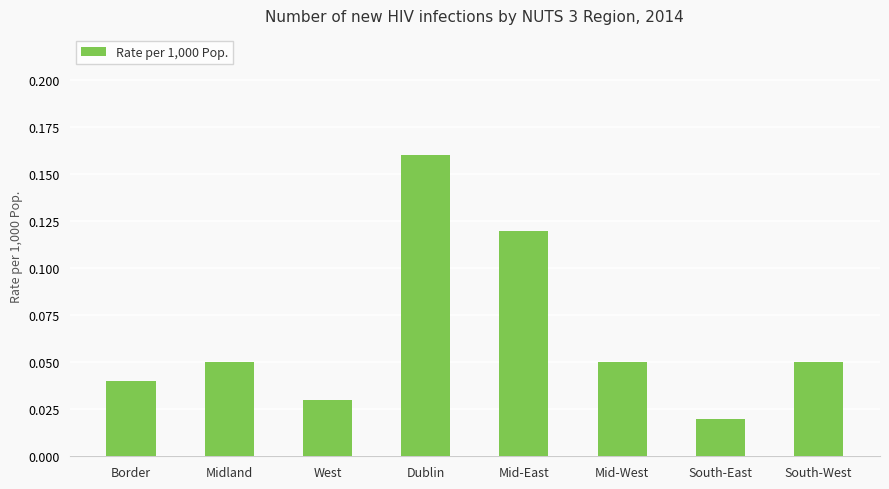

Which label corresponds to the smallest value in the chart?

South-East